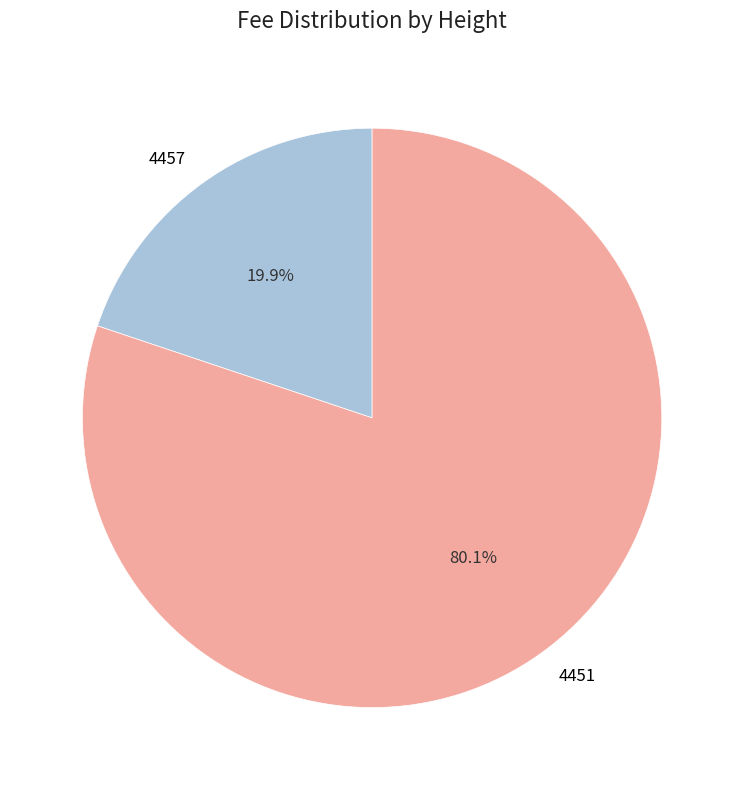

Which category accounts for the majority?

4451